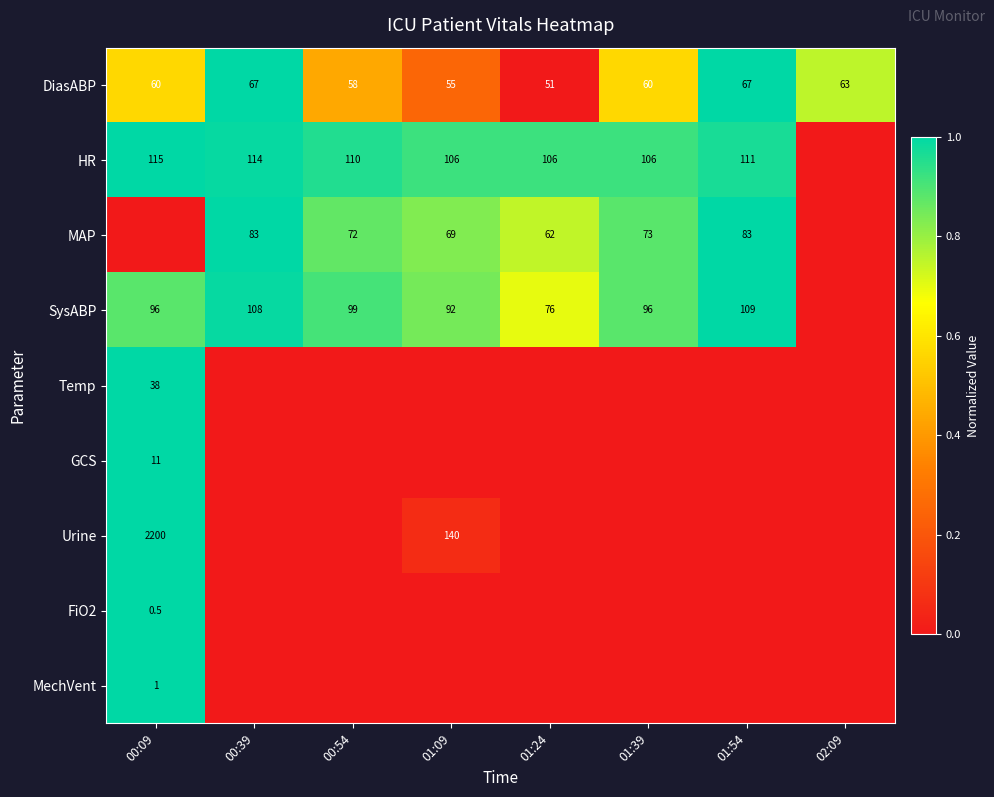

Is the value of MAP at 00:54 greater than the value of Temp at 00:09?

Yes